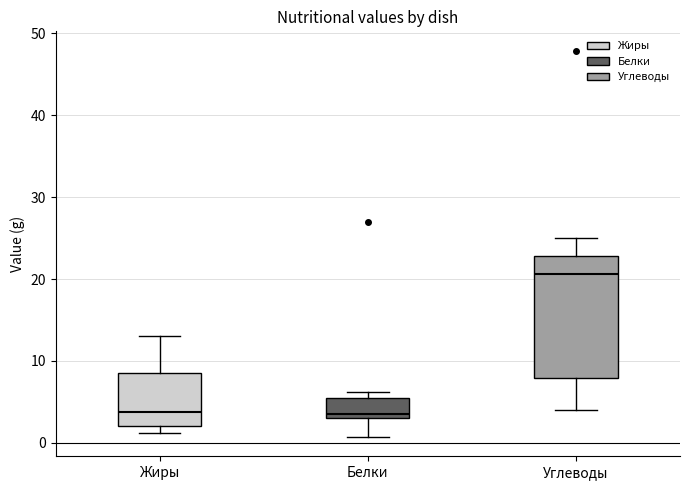

Which box is the tallest, from its lower edge to its upper edge?

Углеводы